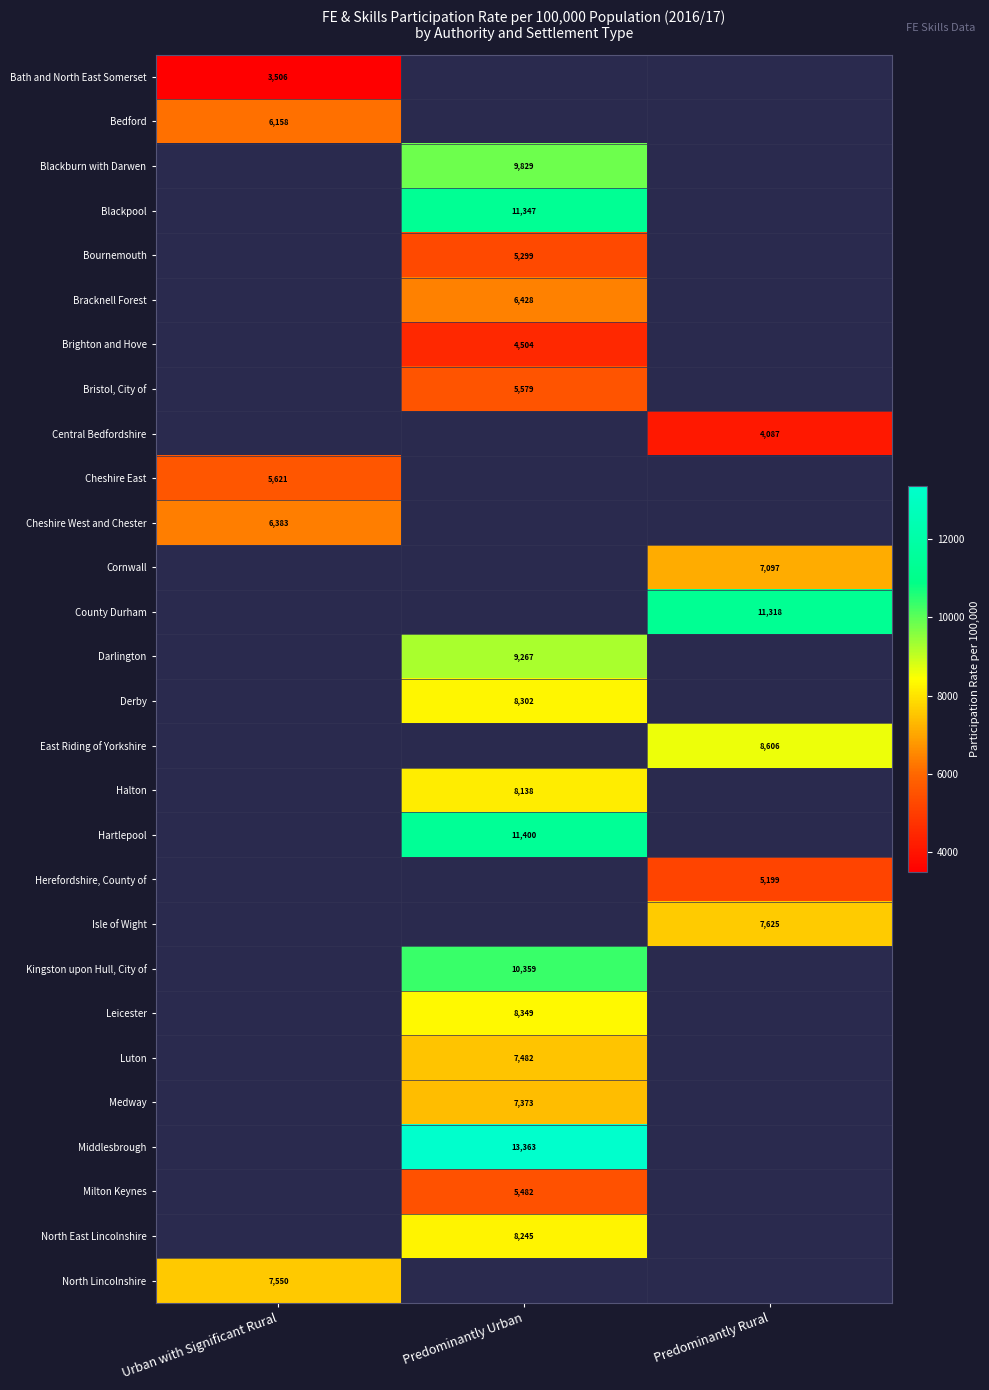

The North Lincolnshire series shows 7550 at Urban with Significant Rural. True or false?

True